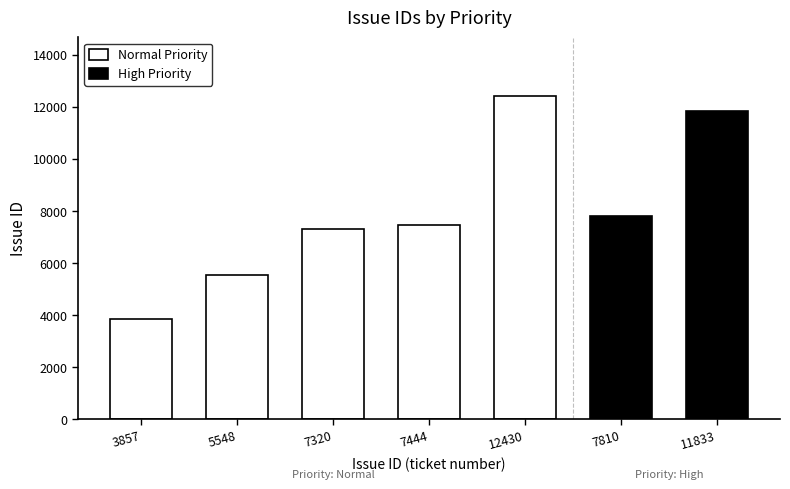

What is the difference between the maximum and minimum values?

8573